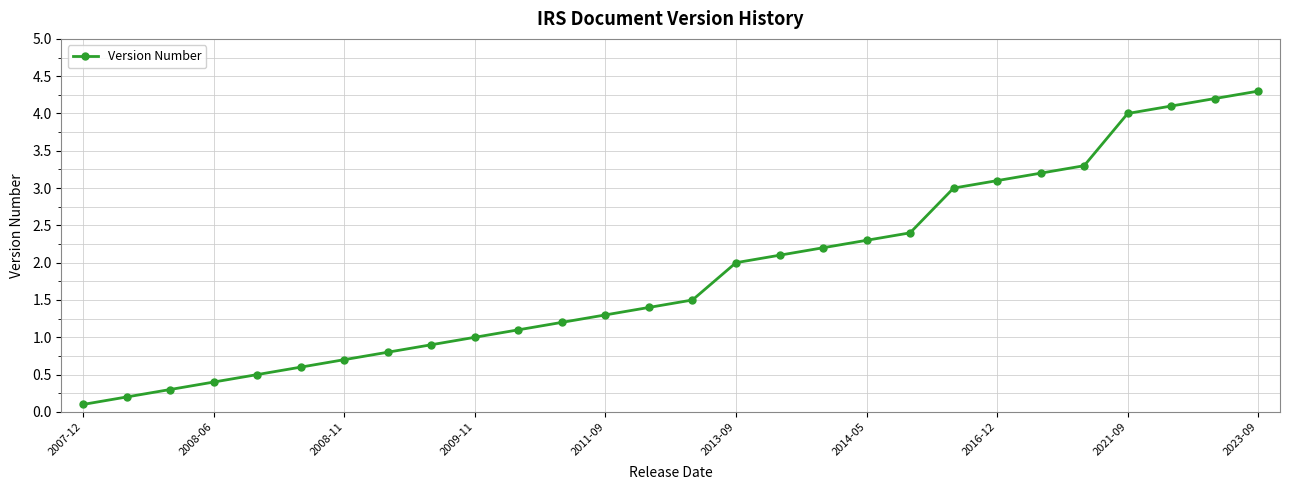

True or false: the data has more than 1 interior local peaks.

False